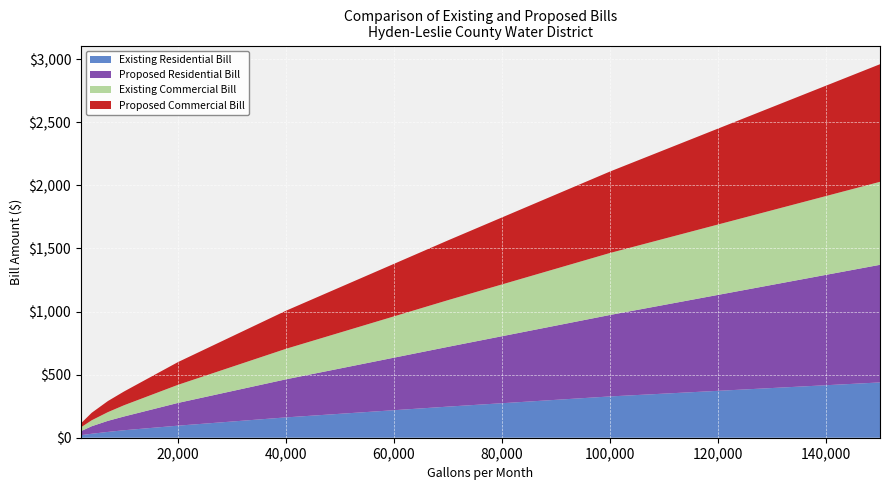

Reading right to left, transcribe all the data shown in this chart.

Existing Residential Bill: 438.3	327.3	246.6	161.2	95.7	59.4	46.0	31.5	20.2
Proposed Residential Bill: 932.2	645.7	473.8	301.9	180.3	109.2	87.8	59.5	31.4
Existing Commercial Bill: 657.8	491.3	370.1	241.9	143.6	89.0	69.0	47.2	30.4
Proposed Commercial Bill: 932.2	645.7	473.8	301.9	180.3	109.2	87.8	59.5	31.4